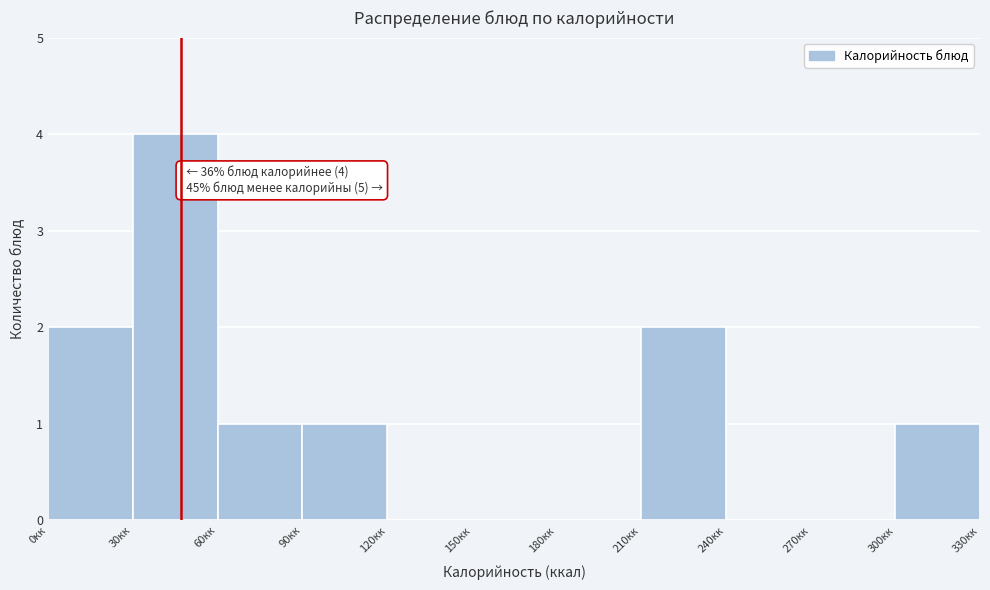

Which range on the x-axis has the tallest bar?

30 to 60